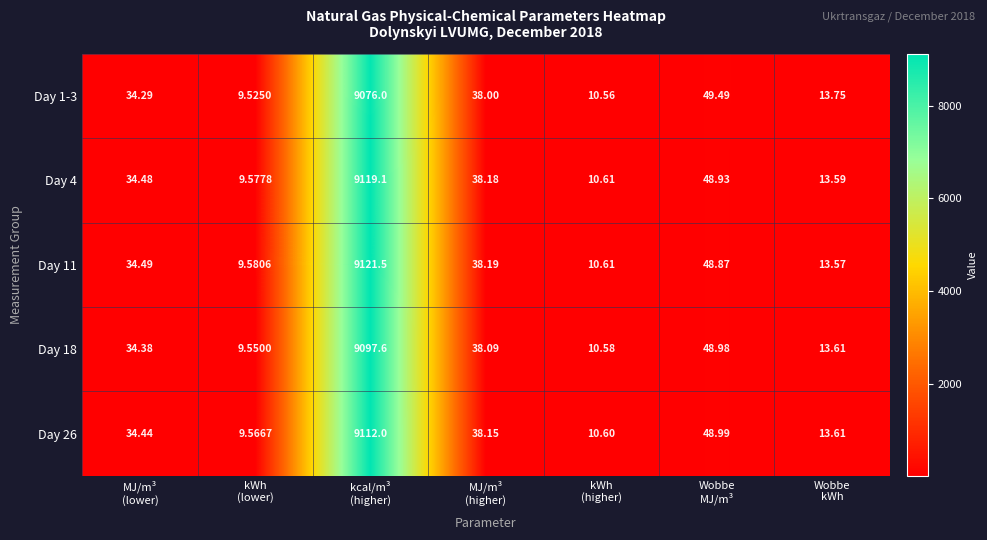

At which category is the sum across all series the highest?

kcal/m³
(higher)